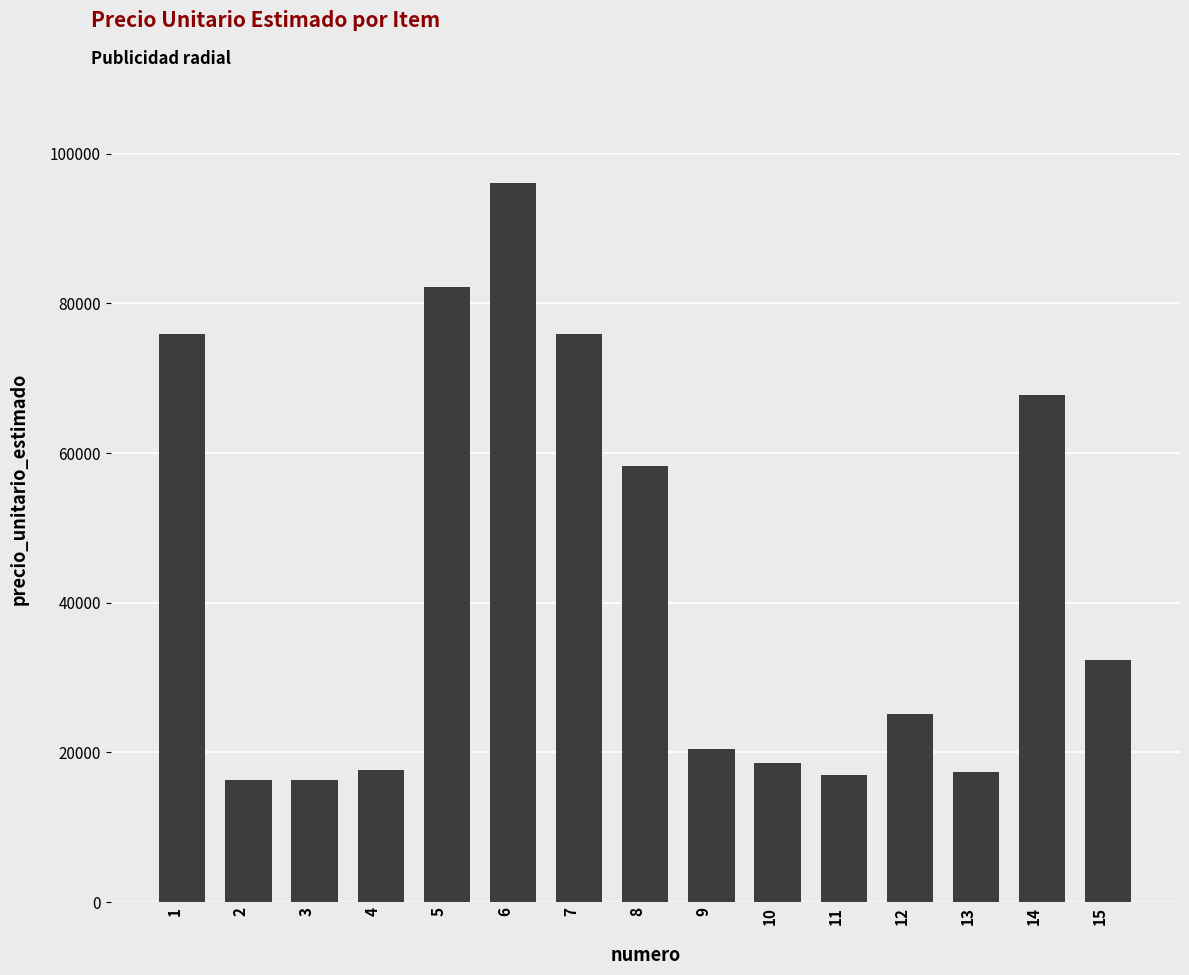

What is the smallest value displayed?

16283